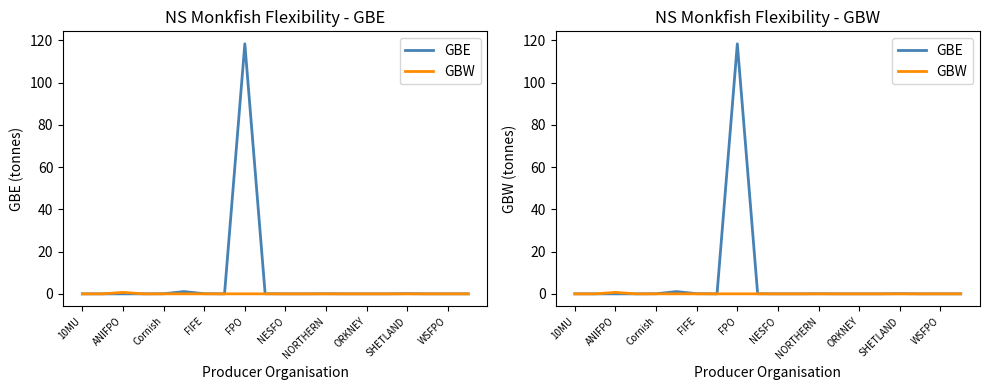

Is this an area chart (filled region under the line)?

No